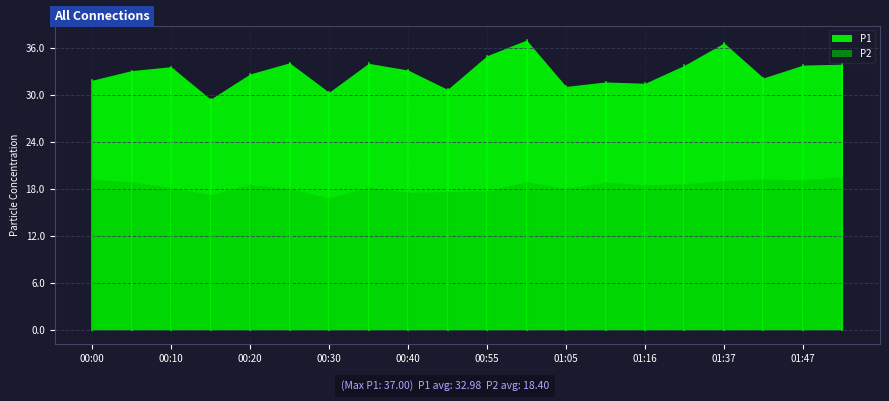

What is the sum of all P2 values?

368.1